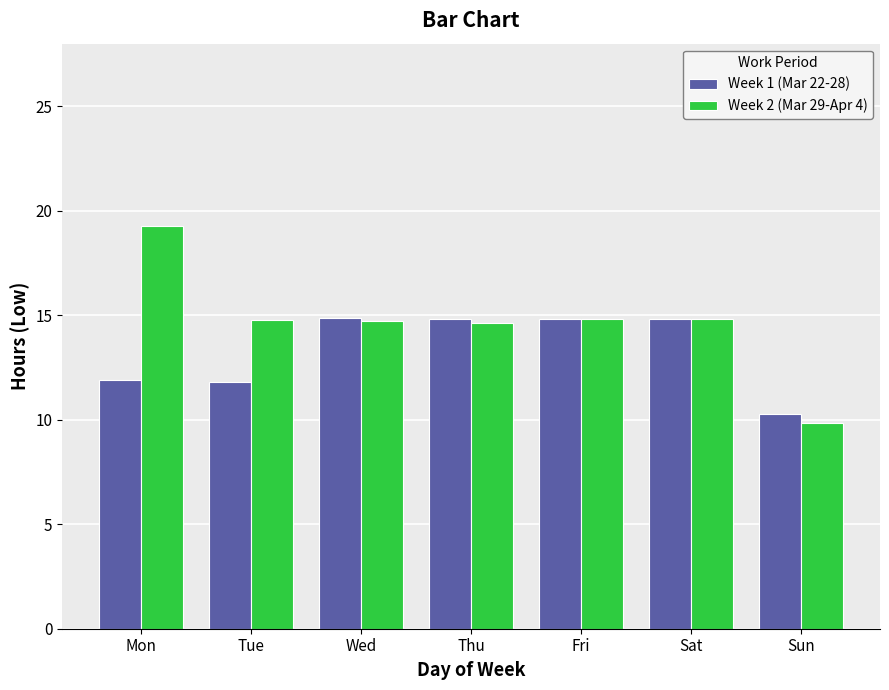

How many bars are there in total?

14